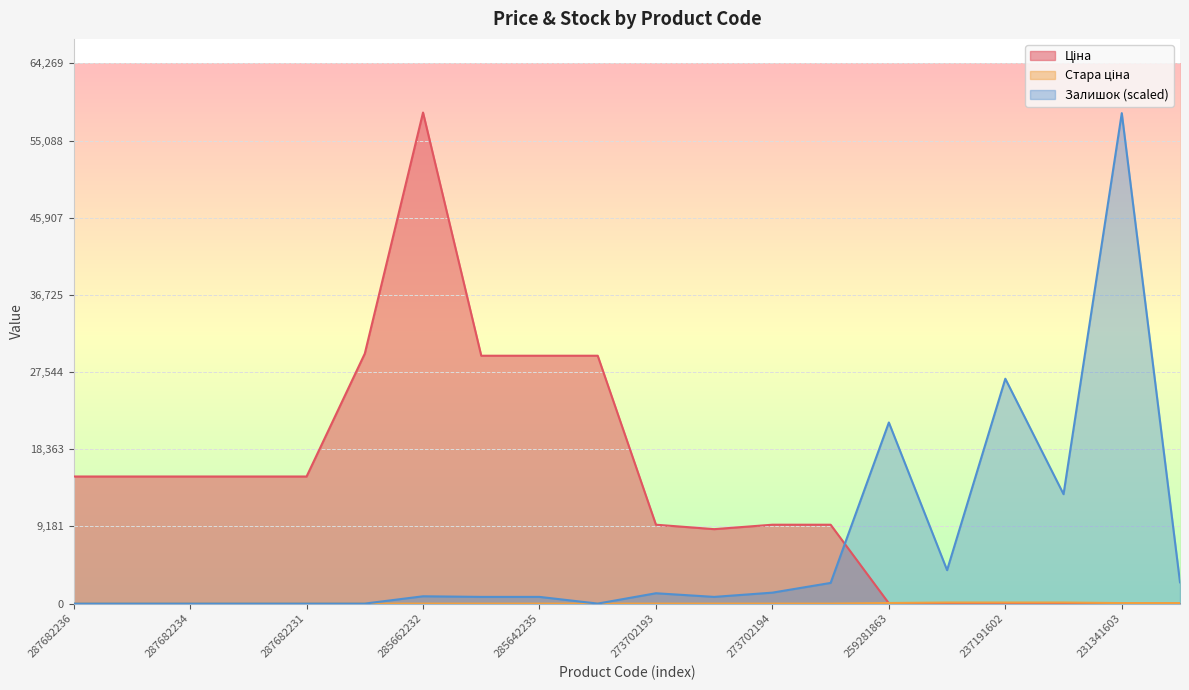

Which label corresponds to the largest value in the chart?

285662232